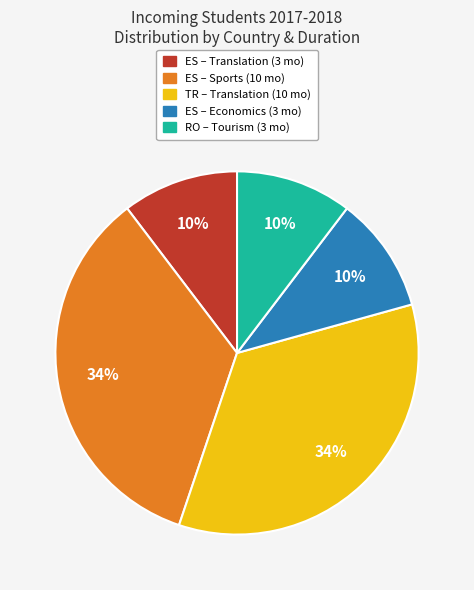

Count the number of slices in the pie.

5